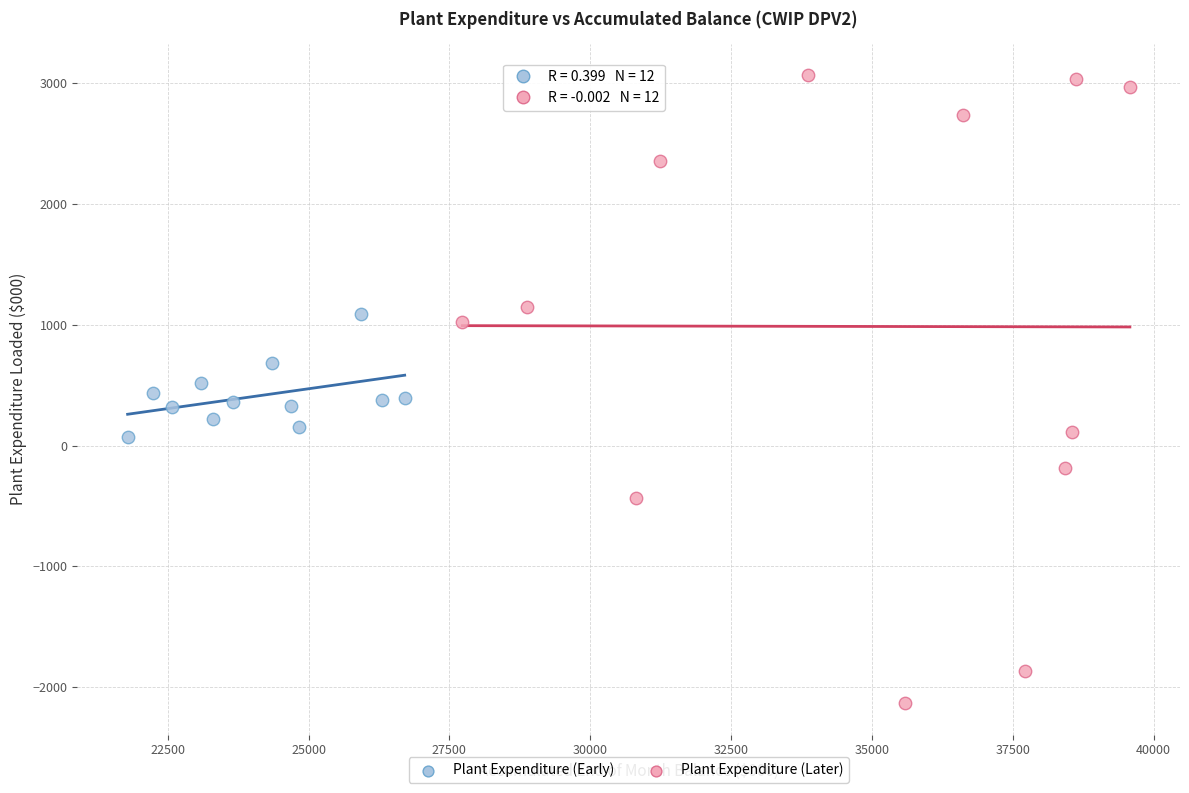

Which series has the largest Y range (max minus min)?

Plant Expenditure (Later)